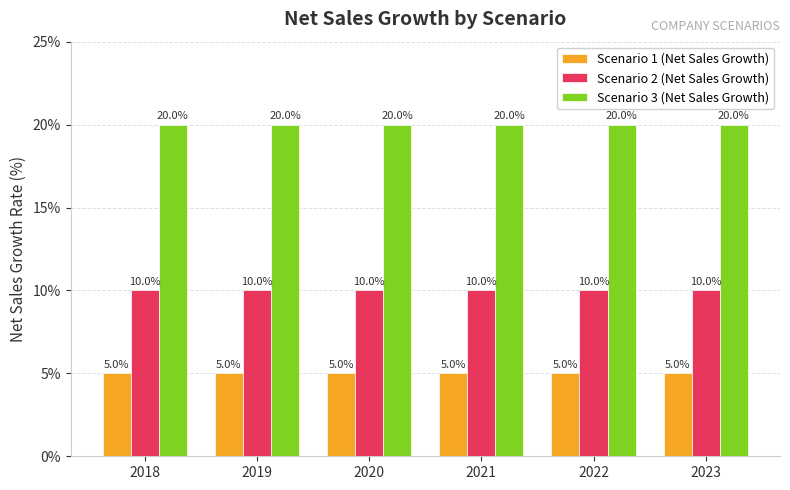

What is the average value of the Scenario 3 (Net Sales Growth) series?

20